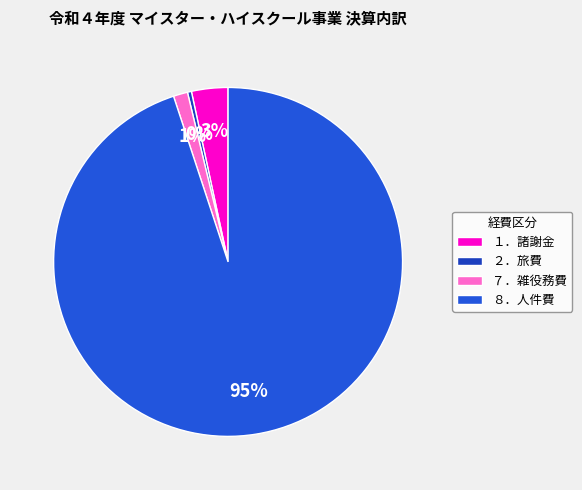

Is it true that ２．旅費 is 0% of the pie?

True